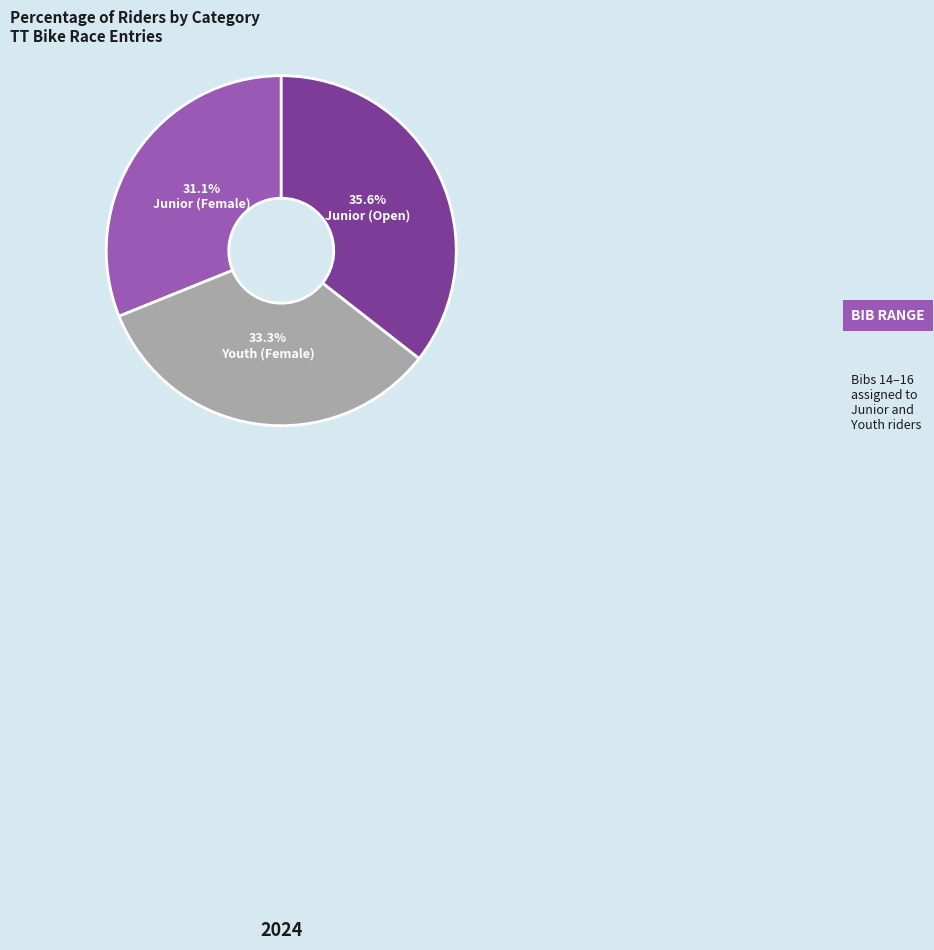

To the nearest percent, what percentage of the pie is Junior (Open)?

36%